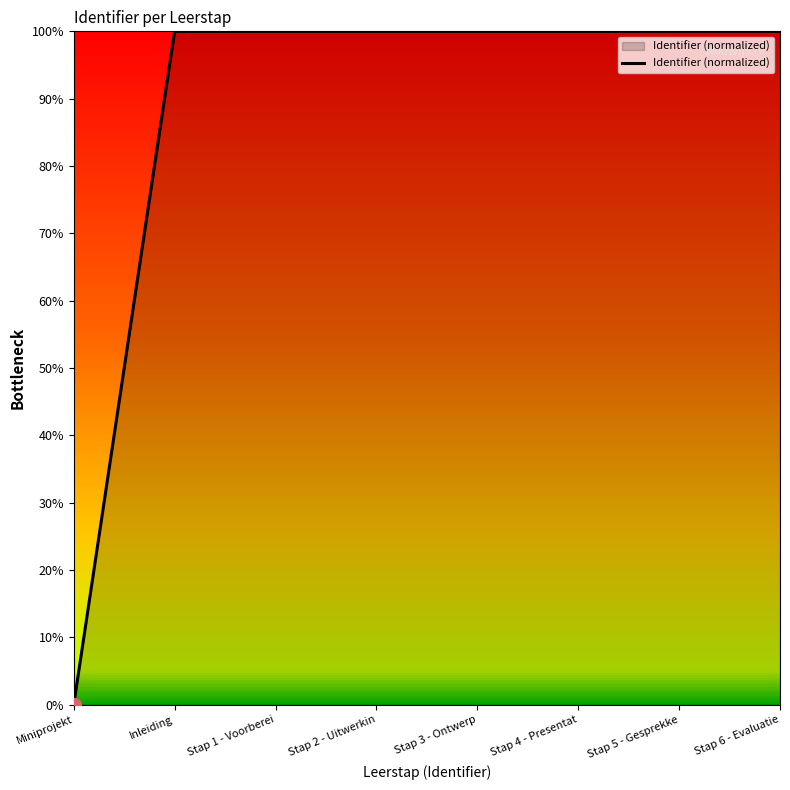

Which category has the lowest value across all series?

Miniprojekt